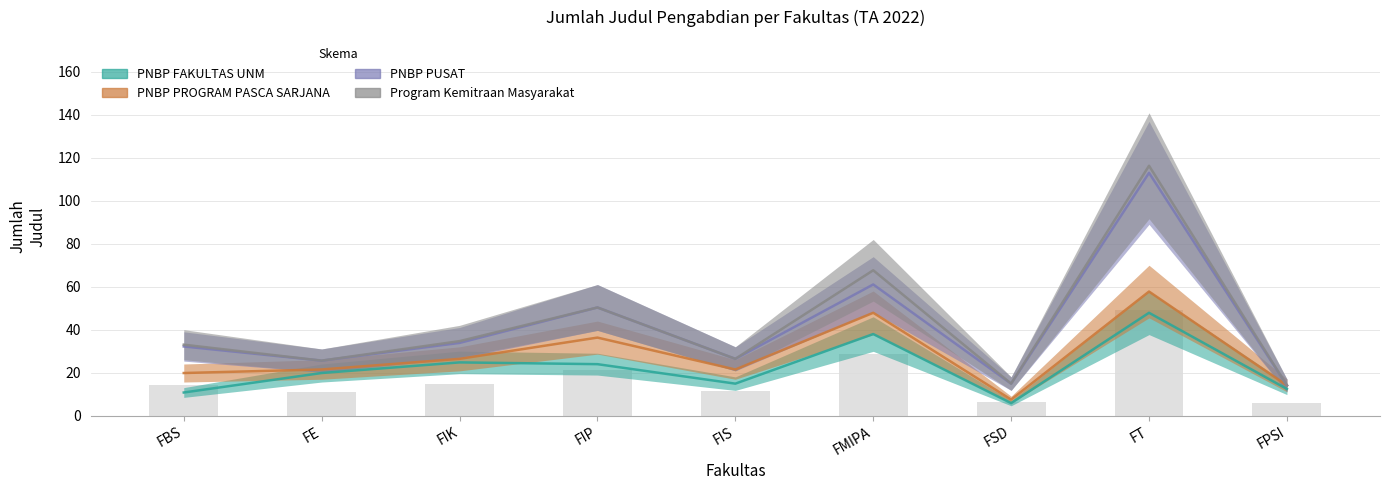

Between FE and FSD, which series saw the biggest shift?

PNBP FAKULTAS UNM